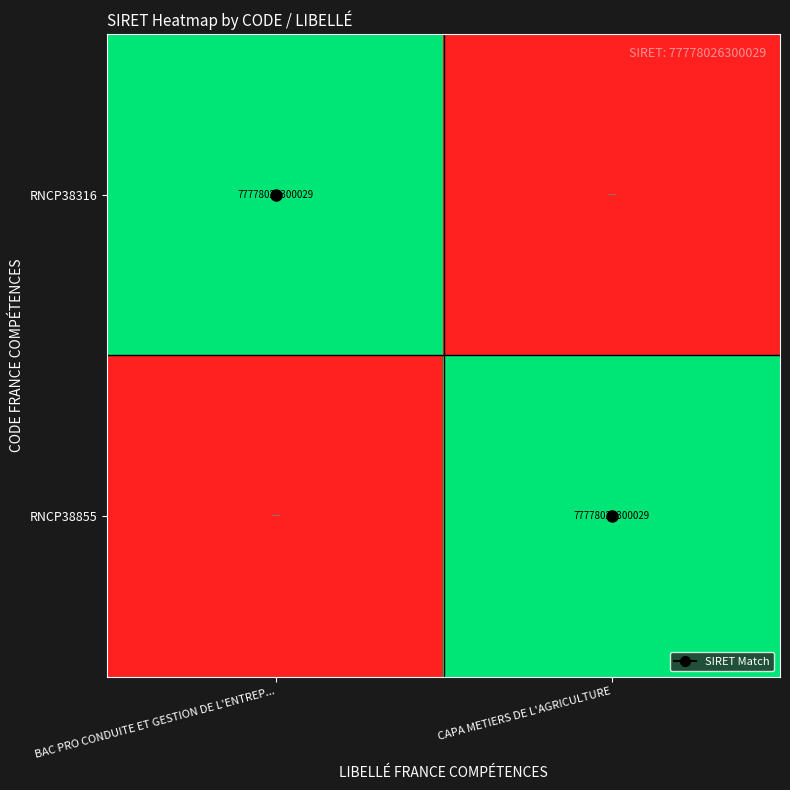

How many distinct data groups are displayed?

2